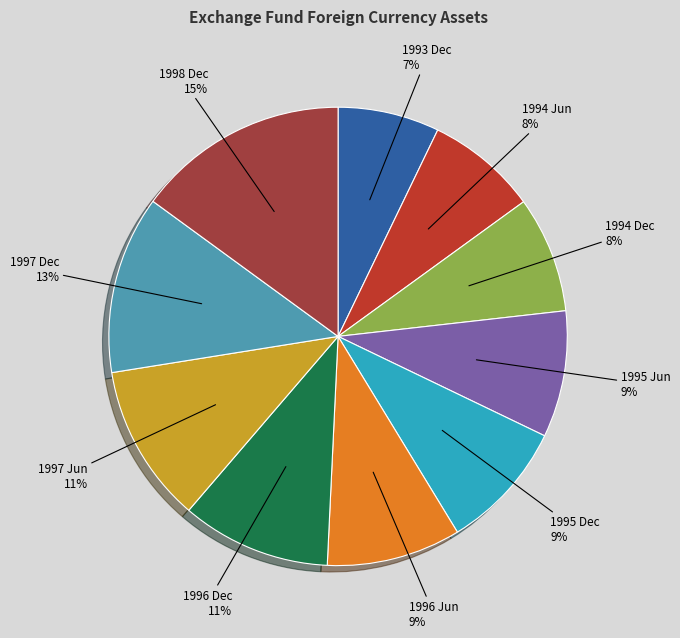

Is 1998 Dec the majority of the pie?

No